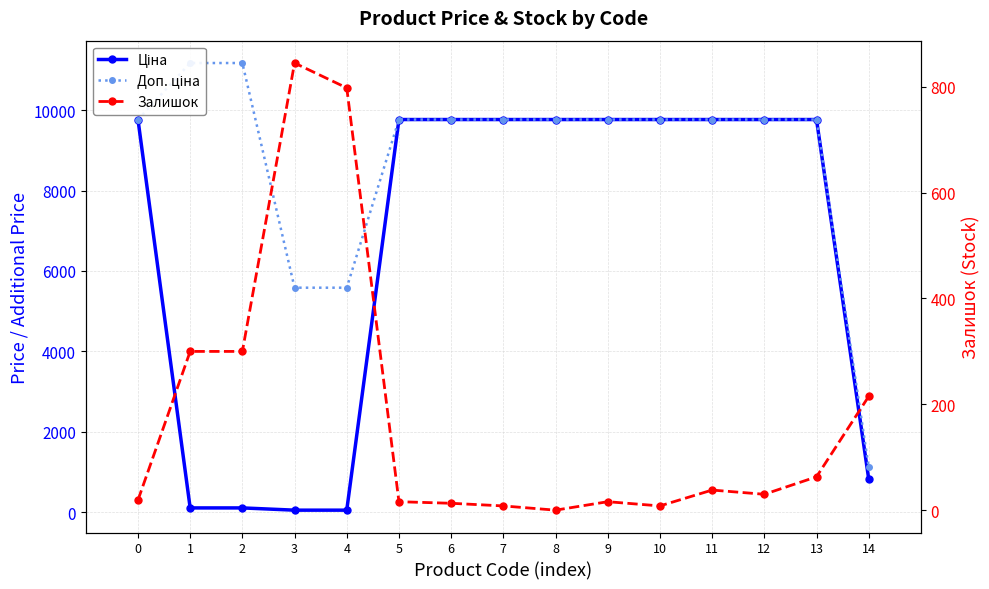

Reading right to left, transcribe all the data shown in this chart.

Ціна: 832.4	9764.4	9764.4	9764.4	9764.4	9764.4	9764.4	9764.4	9764.4	9764.4	55.9	55.9	111.7	111.7	9764.4
Доп. ціна: 1128.0	9764.4	9764.4	9764.4	9764.4	9764.4	9764.4	9764.4	9764.4	9764.4	5585.0	5585.0	11169.0	11169.0	9764.4
Залишок: 215.0	63.0	30.0	38.0	8.0	16.0	0.0	8.0	13.0	16.0	798.0	845.0	300.0	300.0	19.0